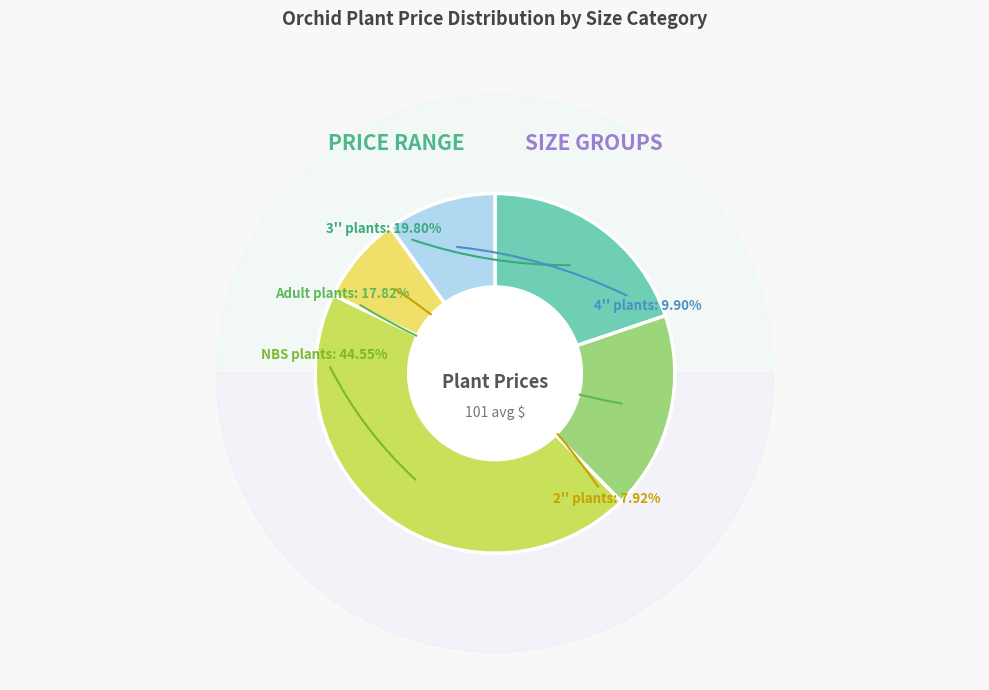

The Adult plants slice represents 25% of the pie. True or false?

False